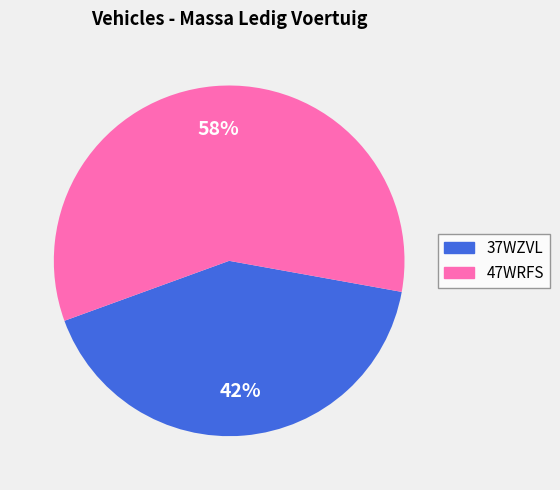

Does any single category account for the majority?

Yes